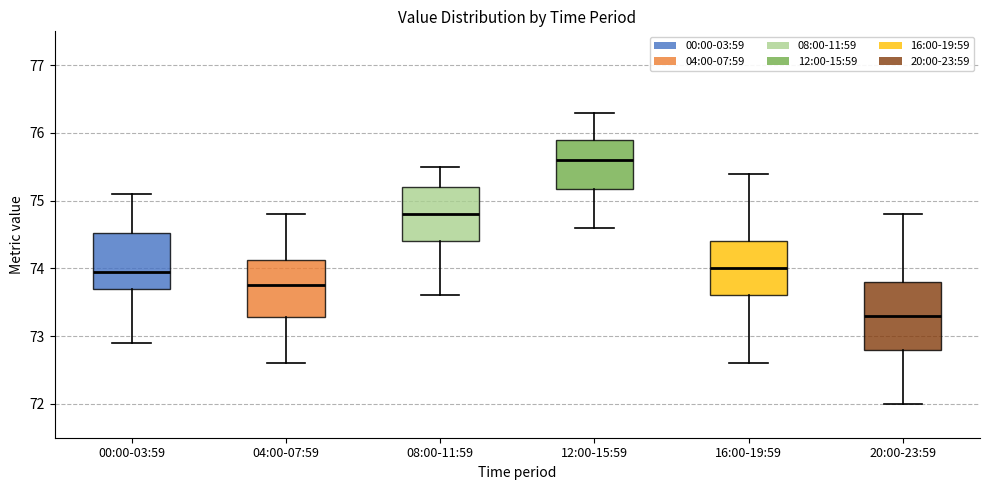

Where is the lower edge of the box for 20:00-23:59 on the y-axis? The values are not printed on the chart, so give them approximately, as read against the axis.

72.8